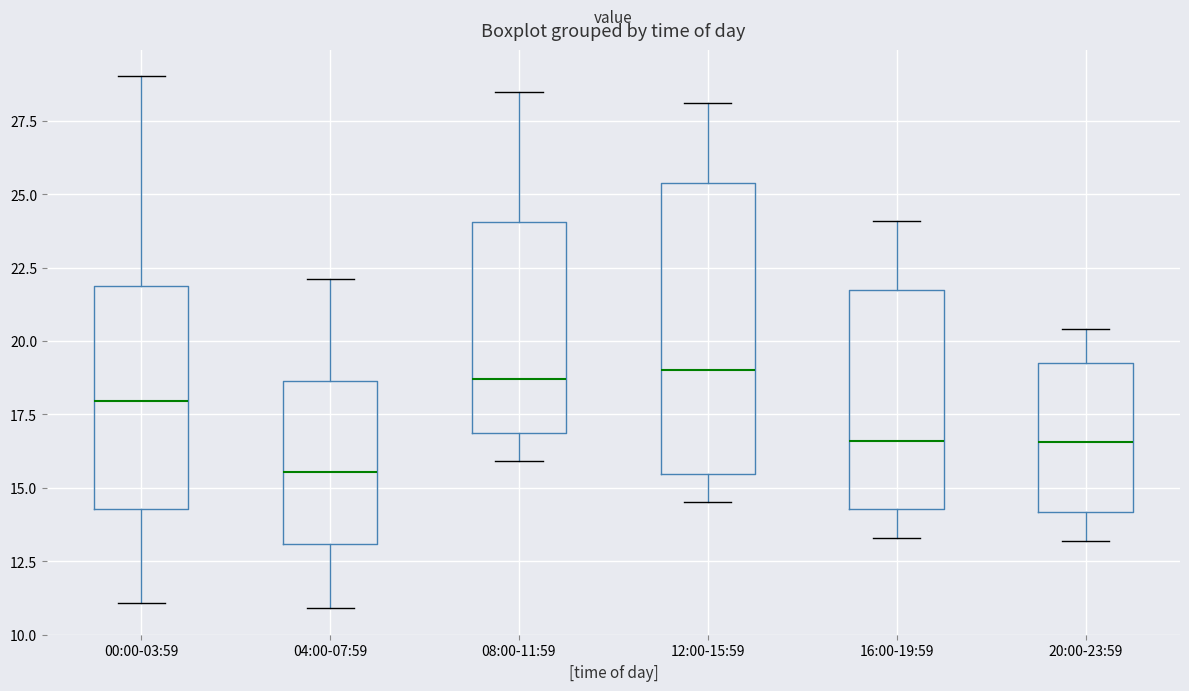

Reading left to right, transcribe this box plot: for each box, give where its median line is, the range the box spans, and where its two whiskers end, as read against the y-axis. The values are not printed on the chart, so give them approximately, as read against the axis.

00:00-03:59: median 18.0, box 14.5 to 22.0, whiskers 11.0 to 29.0
04:00-07:59: median 15.5, box 13.0 to 18.5, whiskers 11.0 to 22.0
08:00-11:59: median 18.5, box 17.0 to 24.0, whiskers 16.0 to 28.5
12:00-15:59: median 19.0, box 15.5 to 25.5, whiskers 14.5 to 28.0
16:00-19:59: median 16.5, box 14.5 to 22.0, whiskers 13.5 to 24.0
20:00-23:59: median 16.5, box 14.0 to 19.5, whiskers 13.0 to 20.5